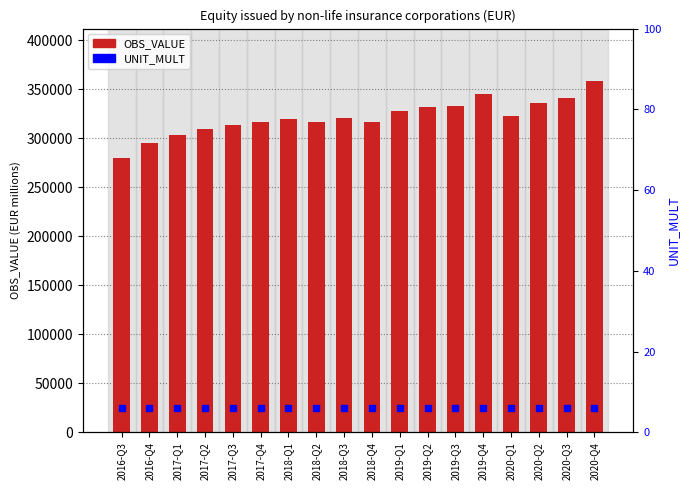

What is the spread (max minus min) of values at 2017-Q4?

316589.4